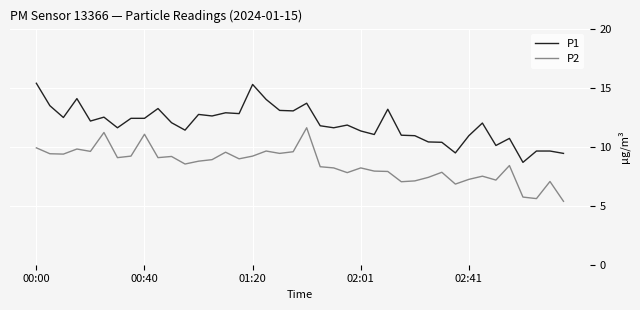

True or false: P1 and P2 cross at least once.

False